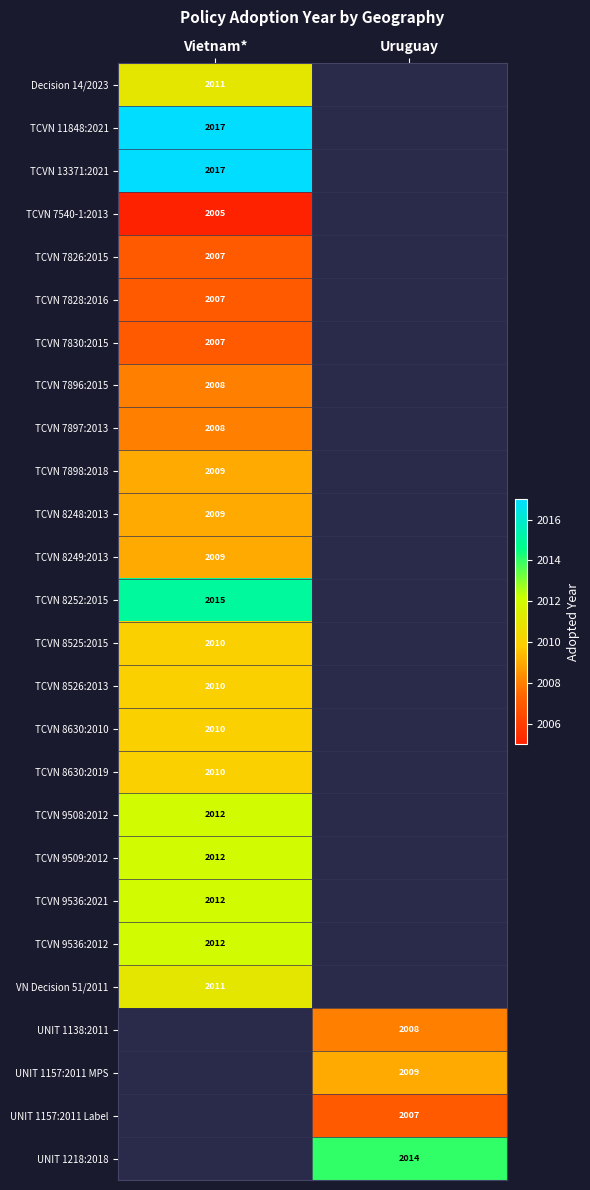

The value of TCVN 11848:2021 at Vietnam* is 2017. True or false?

True